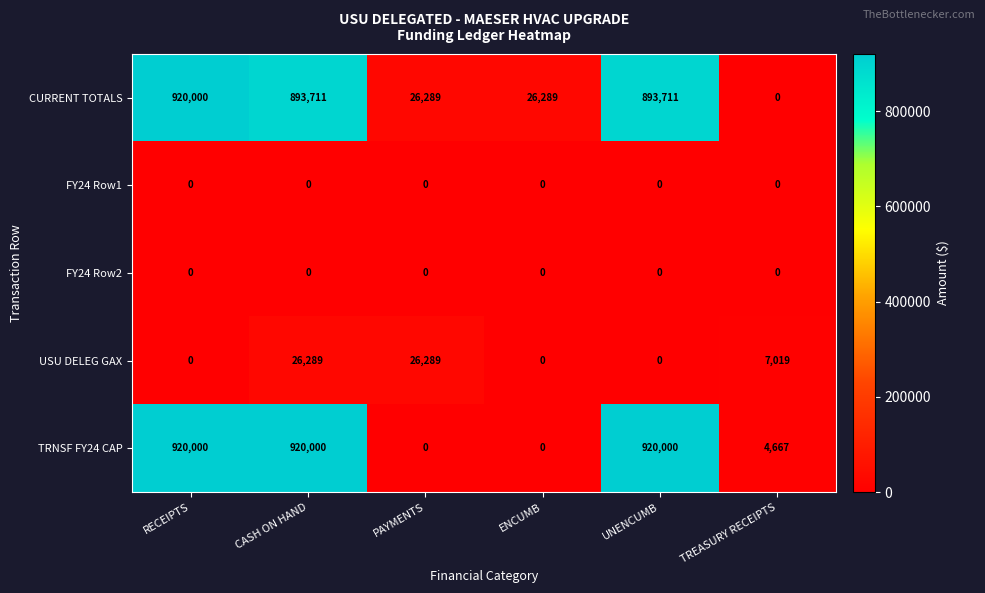

What is the difference between the highest and lowest values at RECEIPTS?

920000